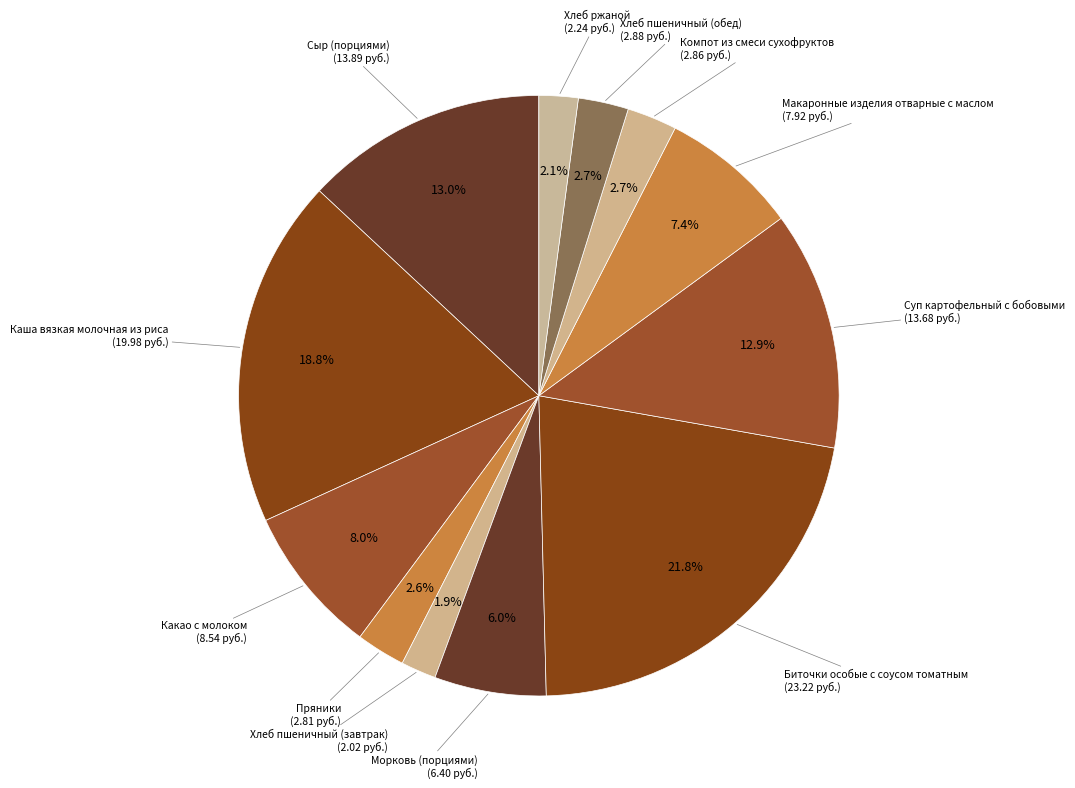

Count the number of slices in the pie.

12